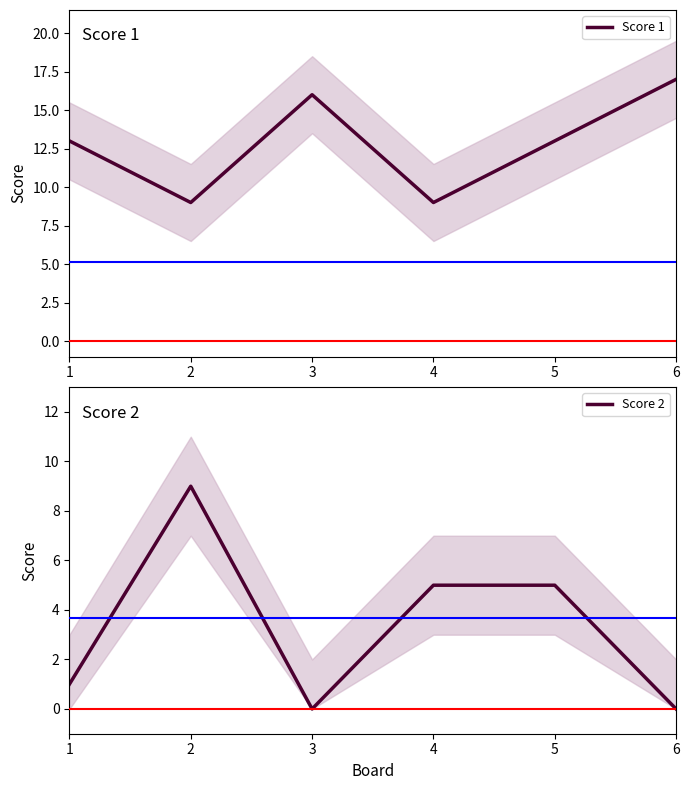

The Score 1 series shows 16 at 3. True or false?

True